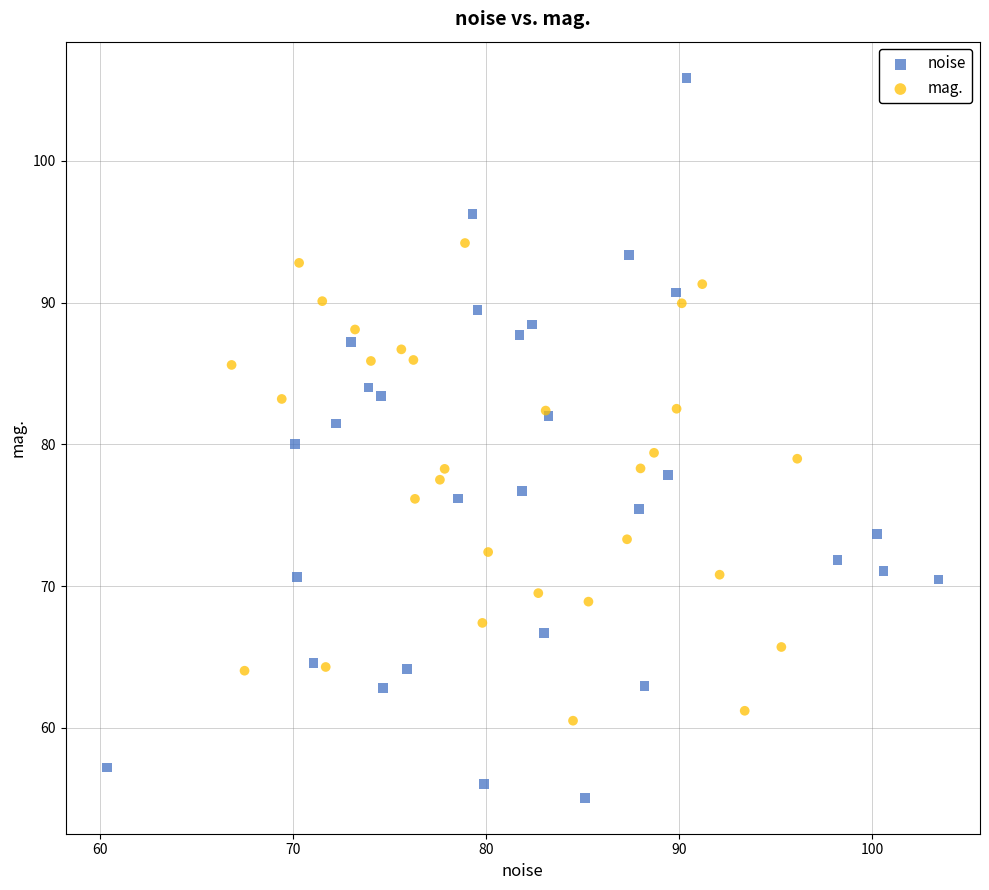

Which series contains the lowest Y value?

noise